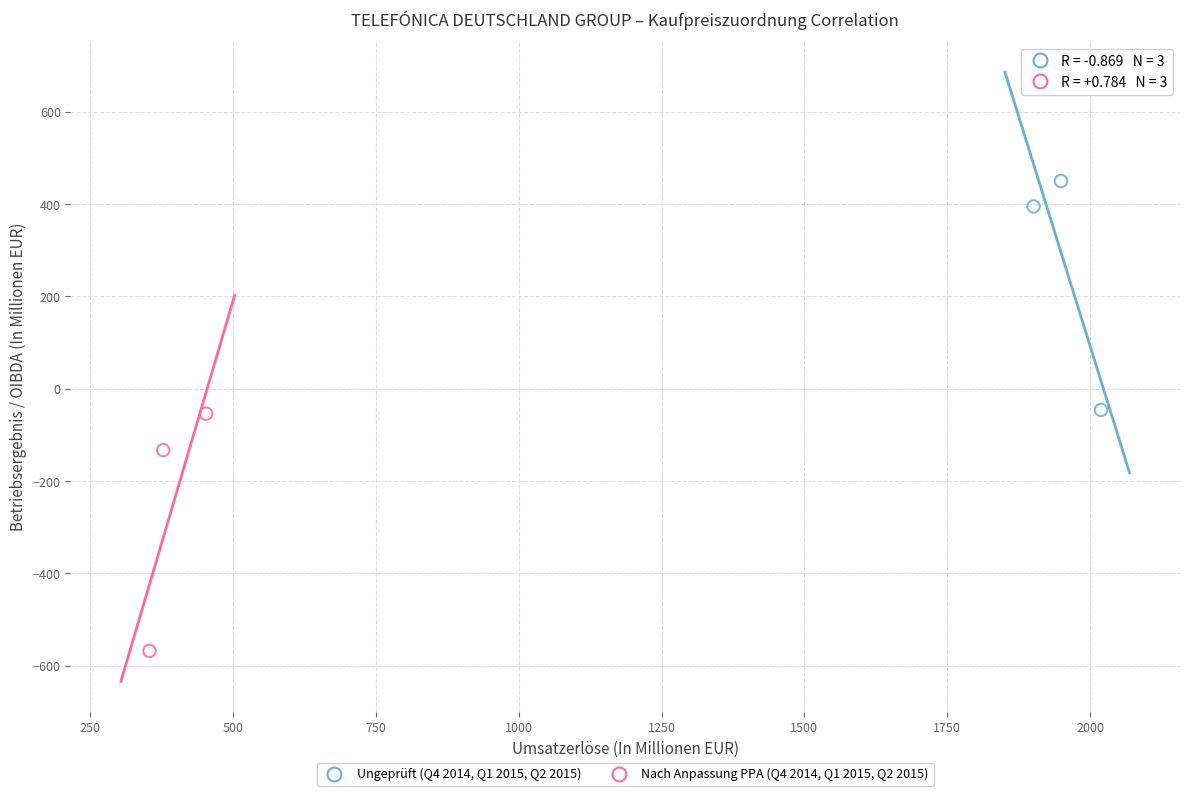

Which series has the largest Y range (max minus min)?

Nach Anpassung PPA (Q4 2014, Q1 2015, Q2 2015)